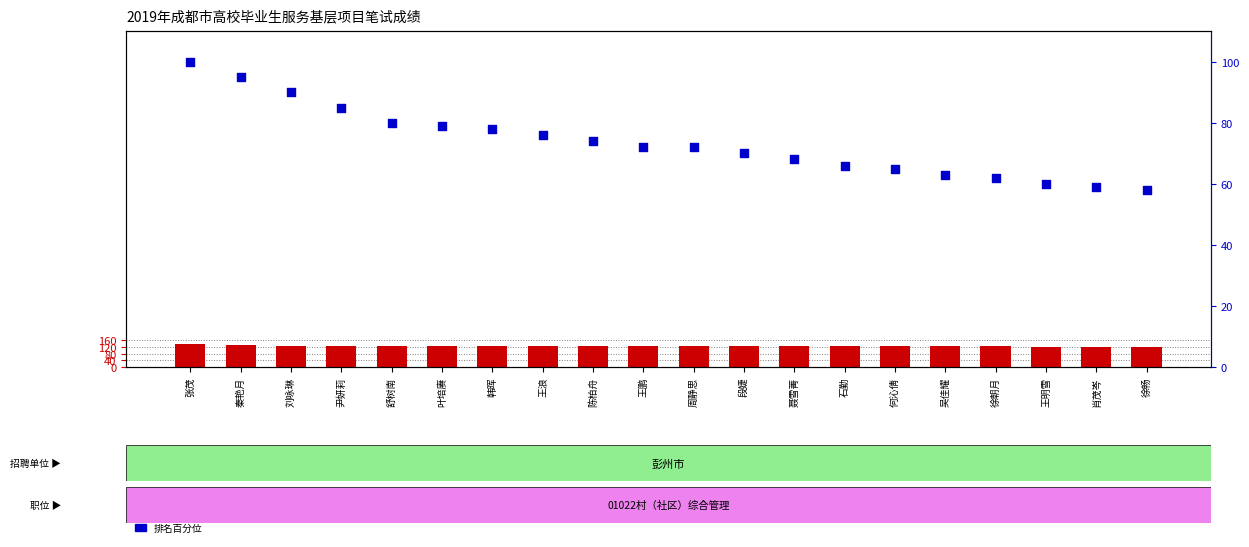

What is the total value across all series at 王明雪?

182.2